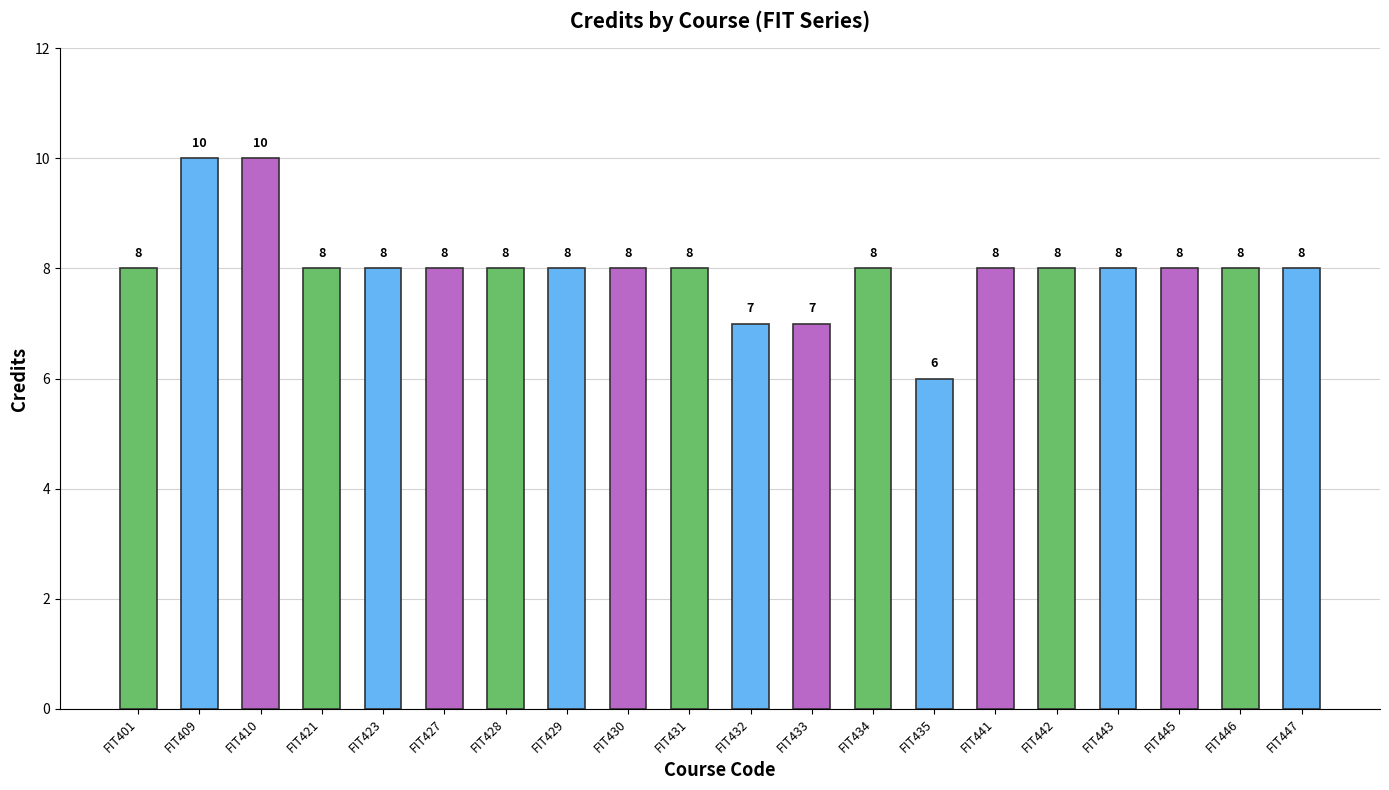

Reading left to right, transcribe all the data shown in this chart.

FIT401=8	FIT409=10	FIT410=10	FIT421=8	FIT423=8	FIT427=8	FIT428=8	FIT429=8	FIT430=8	FIT431=8	FIT432=7	FIT433=7	FIT434=8	FIT435=6	FIT441=8	FIT442=8	FIT443=8	FIT445=8	FIT446=8	FIT447=8